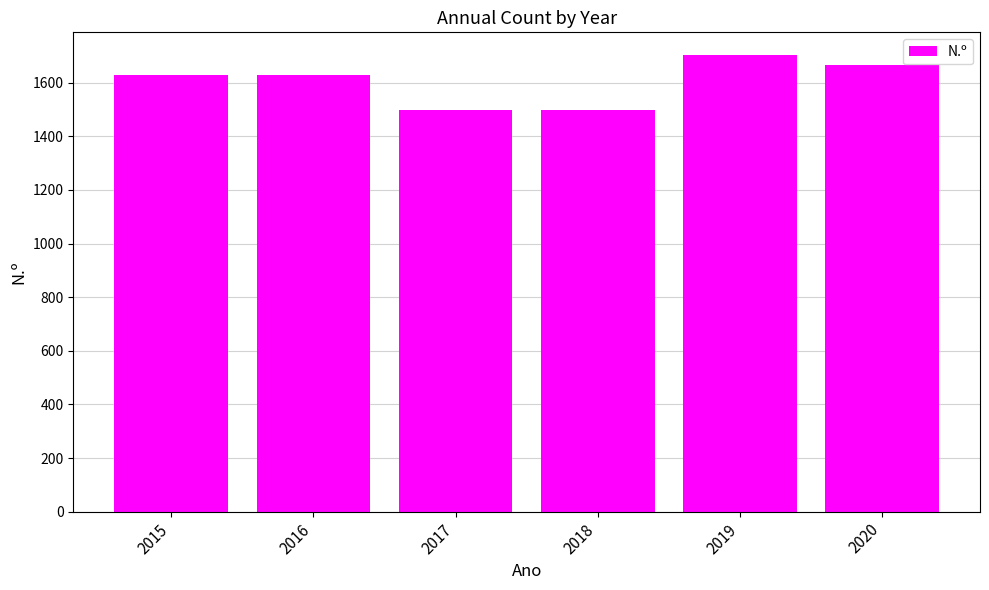

What is the change in value from 2015 to 2018?

-130